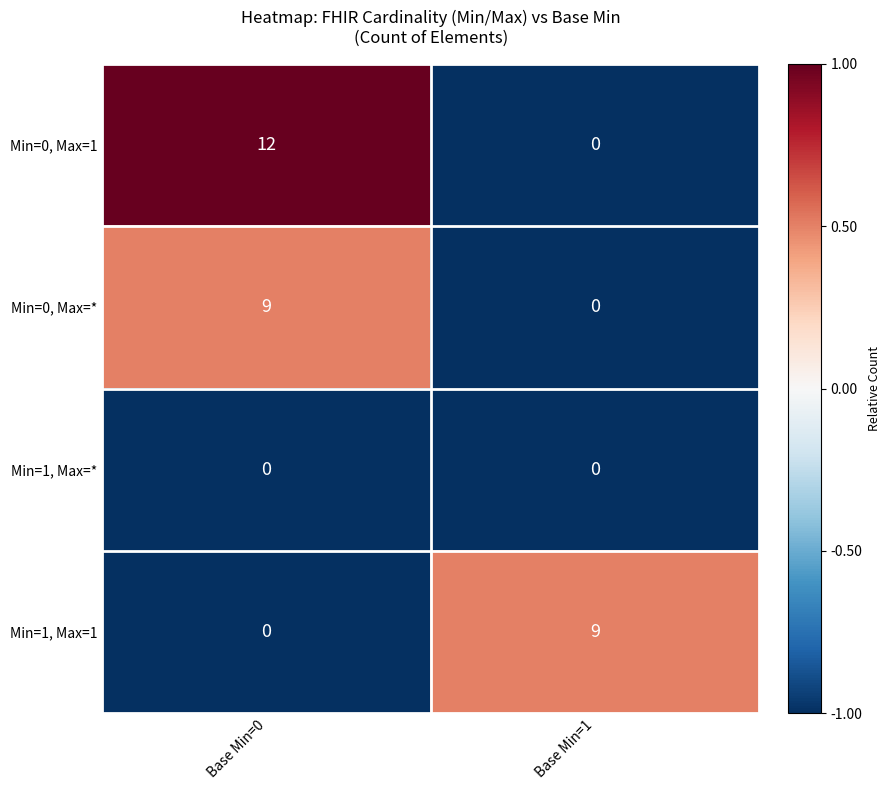

Reading left to right, list all the values displayed in this chart.

Min=0, Max=1: 12	0
Min=0, Max=*: 9	0
Min=1, Max=*: 0	0
Min=1, Max=1: 0	9